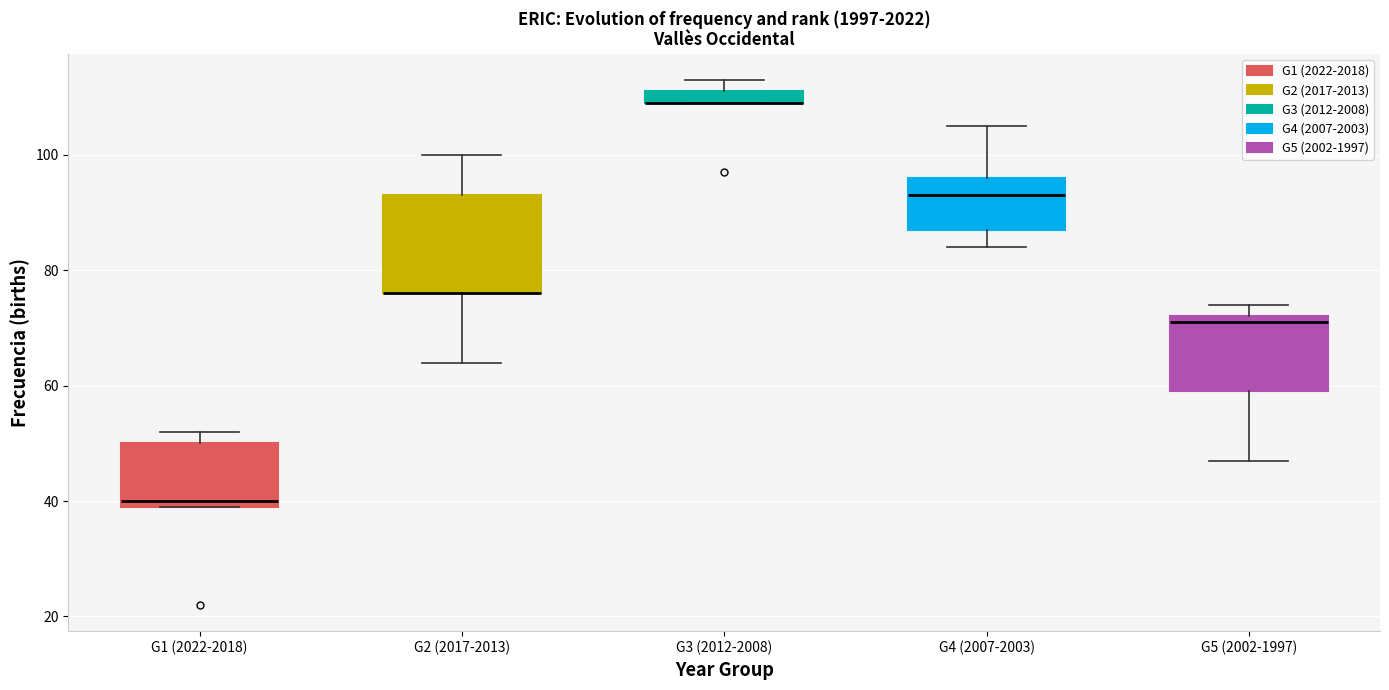

Where does the upper whisker of the box for G4 (2007-2003) end on the y-axis? The values are not printed on the chart, so give them approximately, as read against the axis.

106